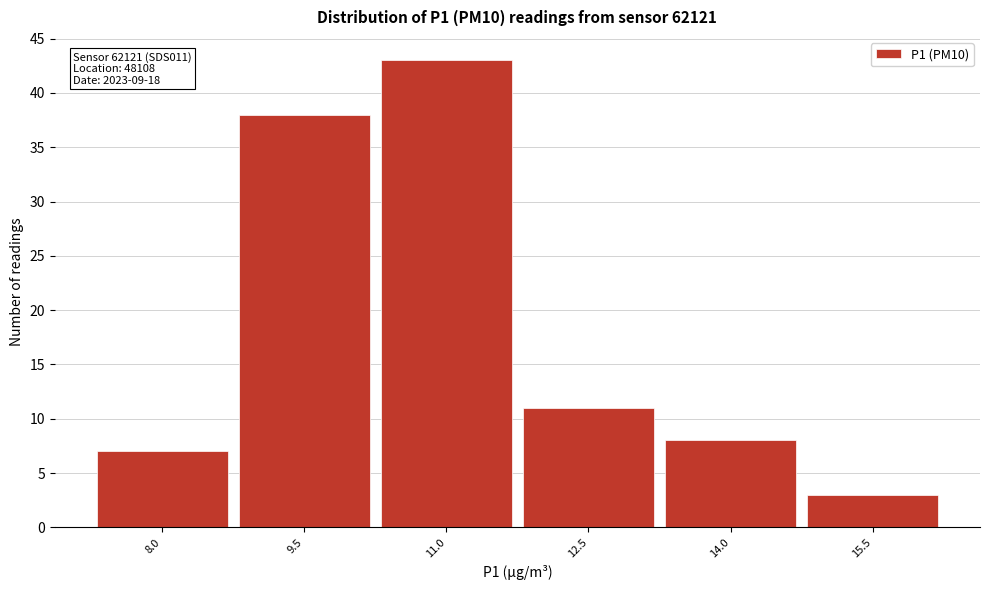

Reading right to left, list all the values displayed in this chart.

15.5=3	14.0=8	12.5=11	11.0=43	9.5=38	8.0=7